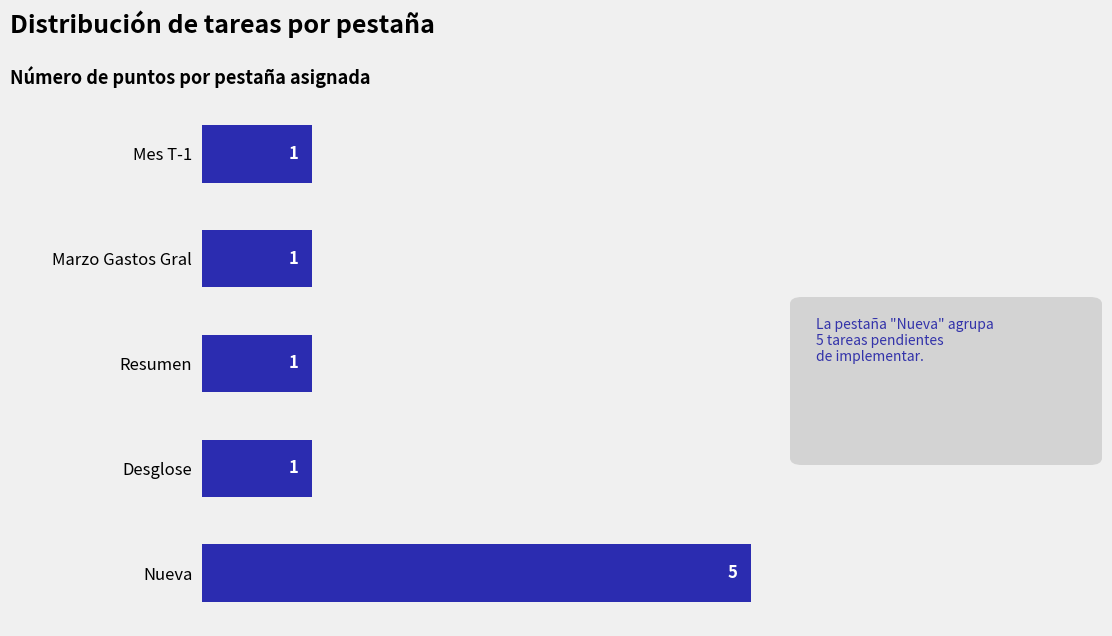

What is the minimum value shown in the chart?

1